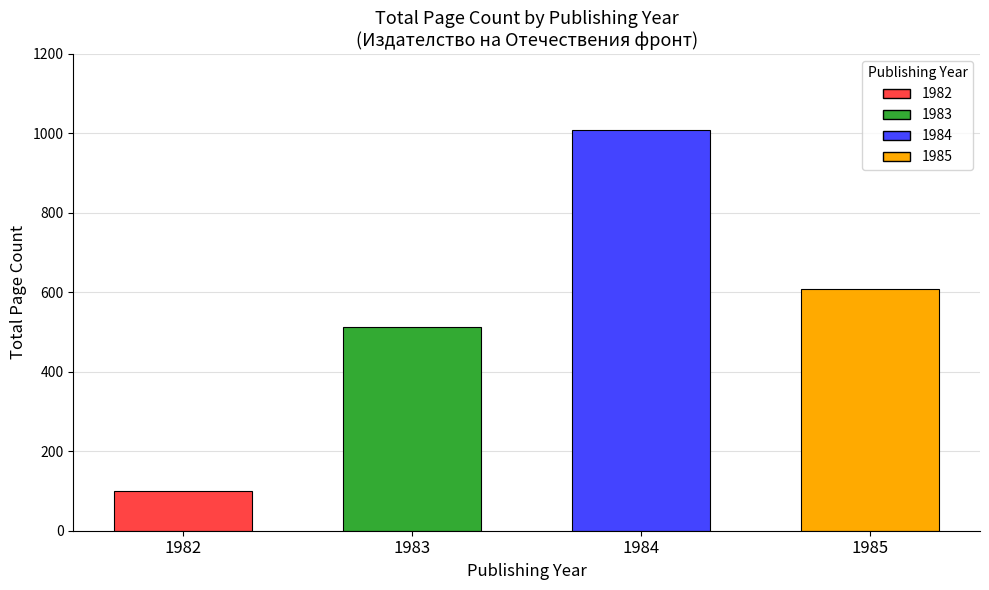

Reading left to right, what are all the values shown in this chart?

100	512	1008	608